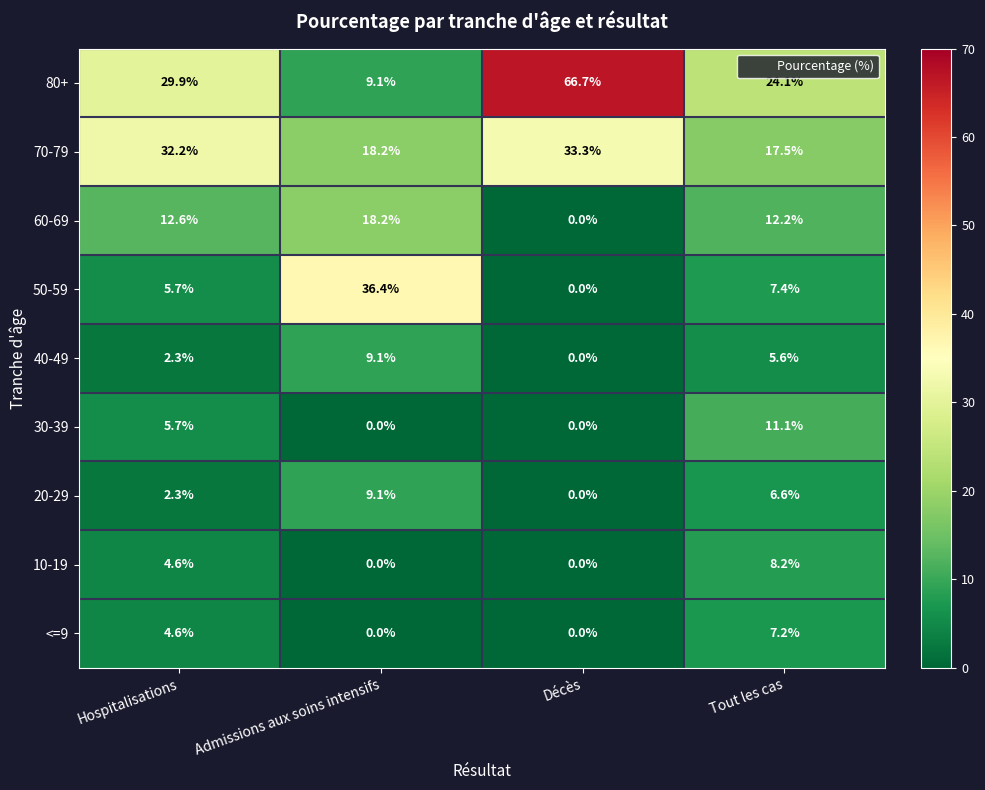

The 60-69 series shows 0.0 at Décès. True or false?

True